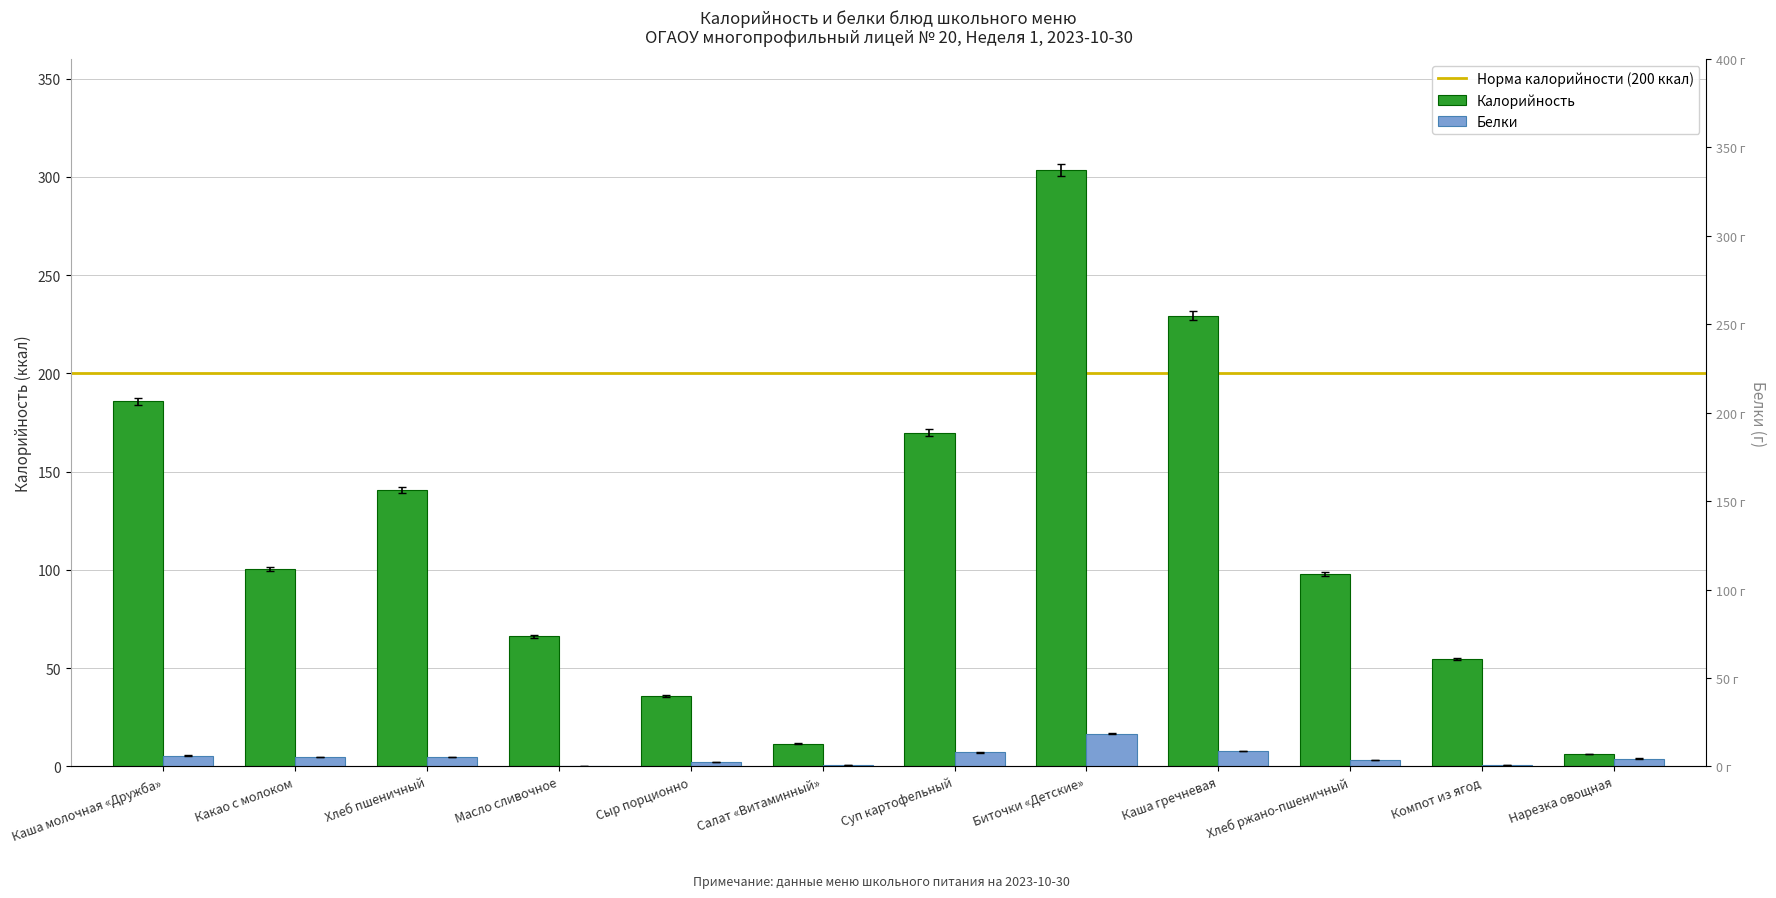

List the series in order of their overall mean, highest first.

Калорийность, Белки